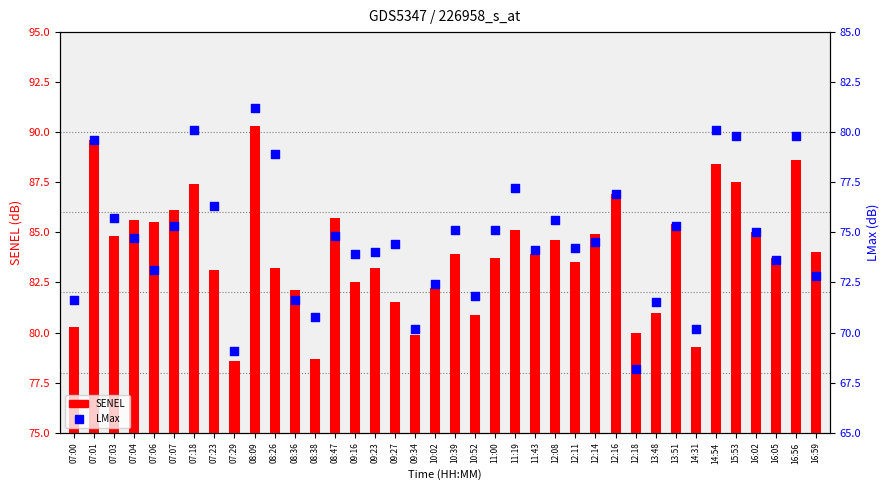

At which category is the sum across all series the highest?

08:09